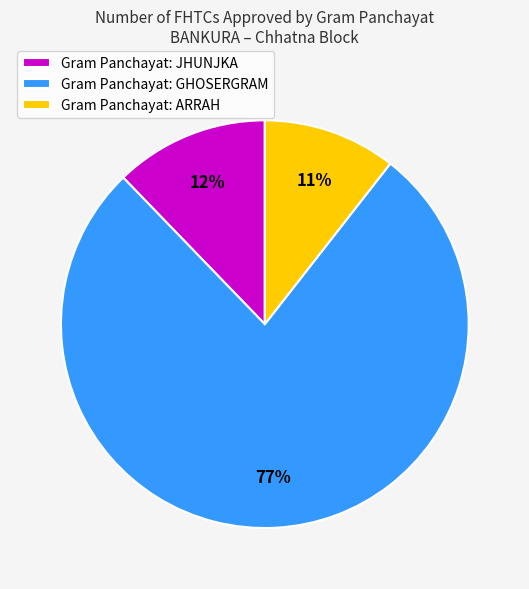

Is there a majority slice in this chart?

Yes